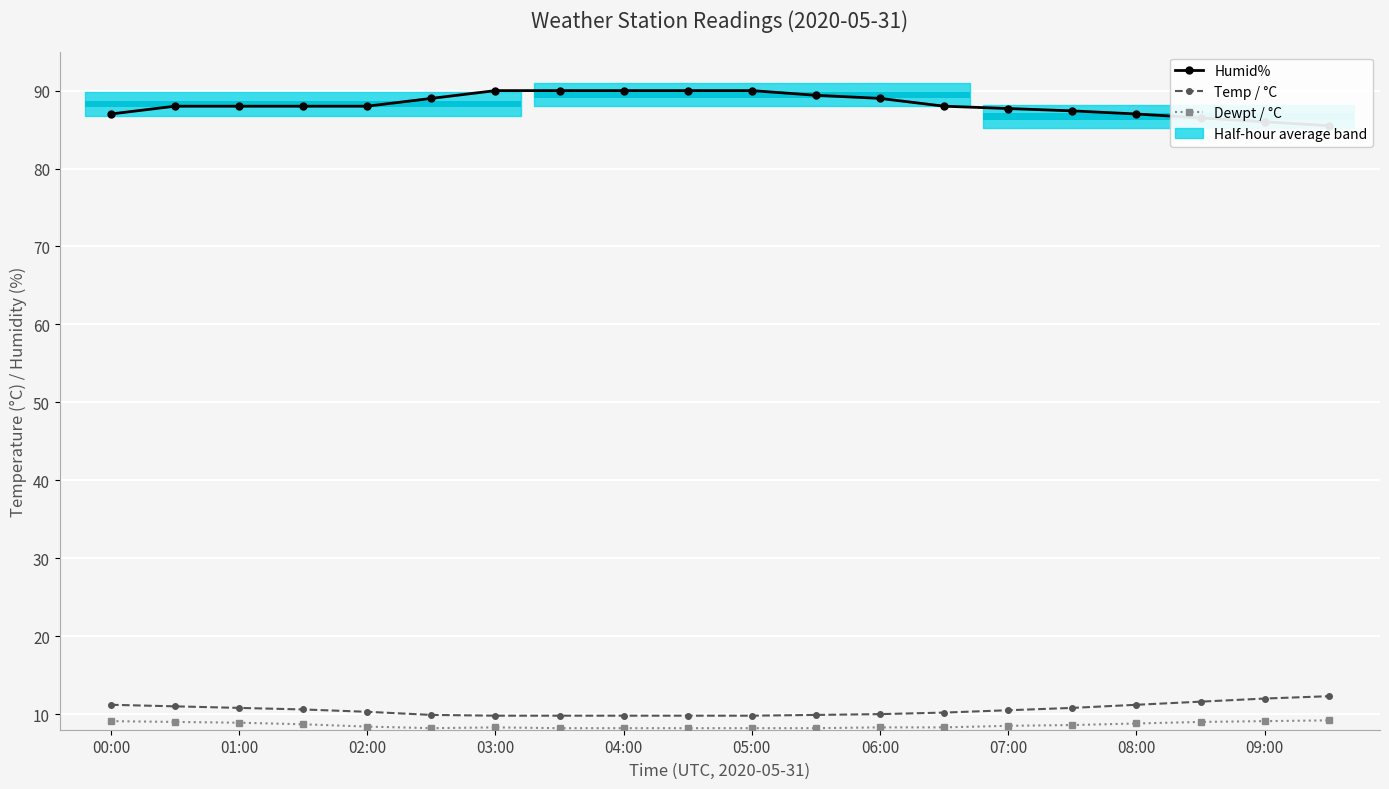

True or false: Humid% and Dewpt / °C intersect in this chart.

False